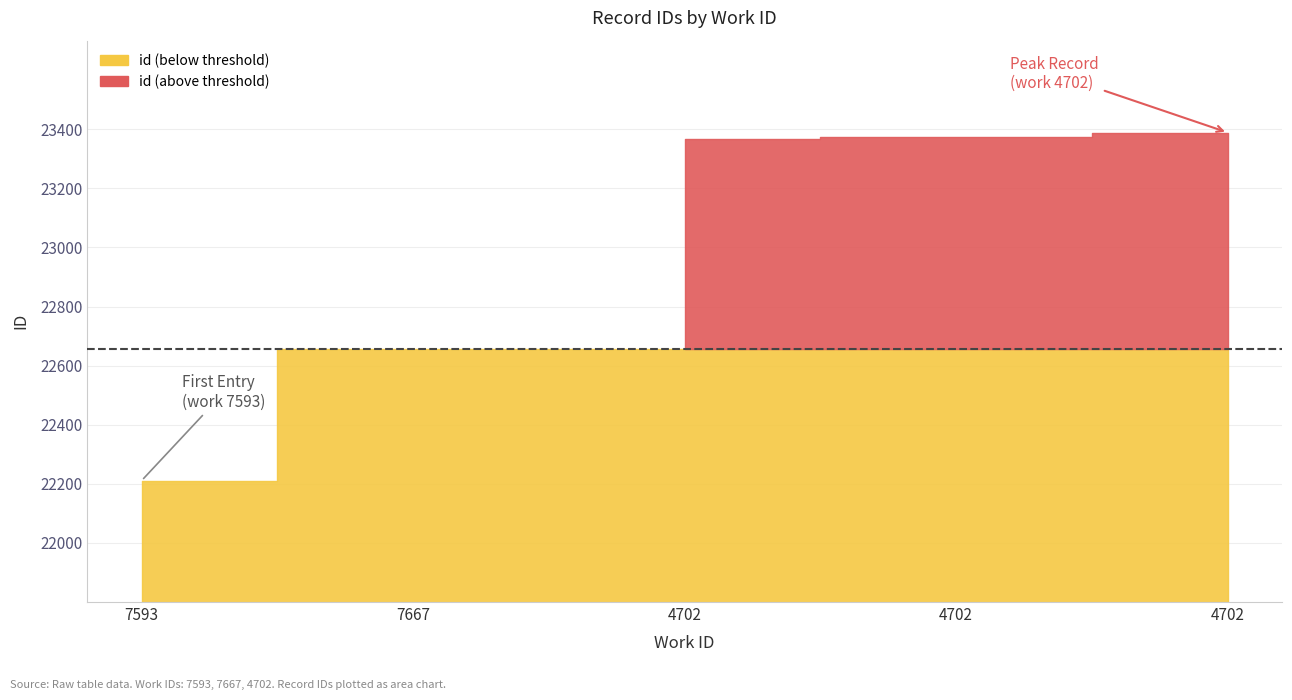

Reading left to right, list all the values displayed in this chart.

22211	22657	23368	23374	23389